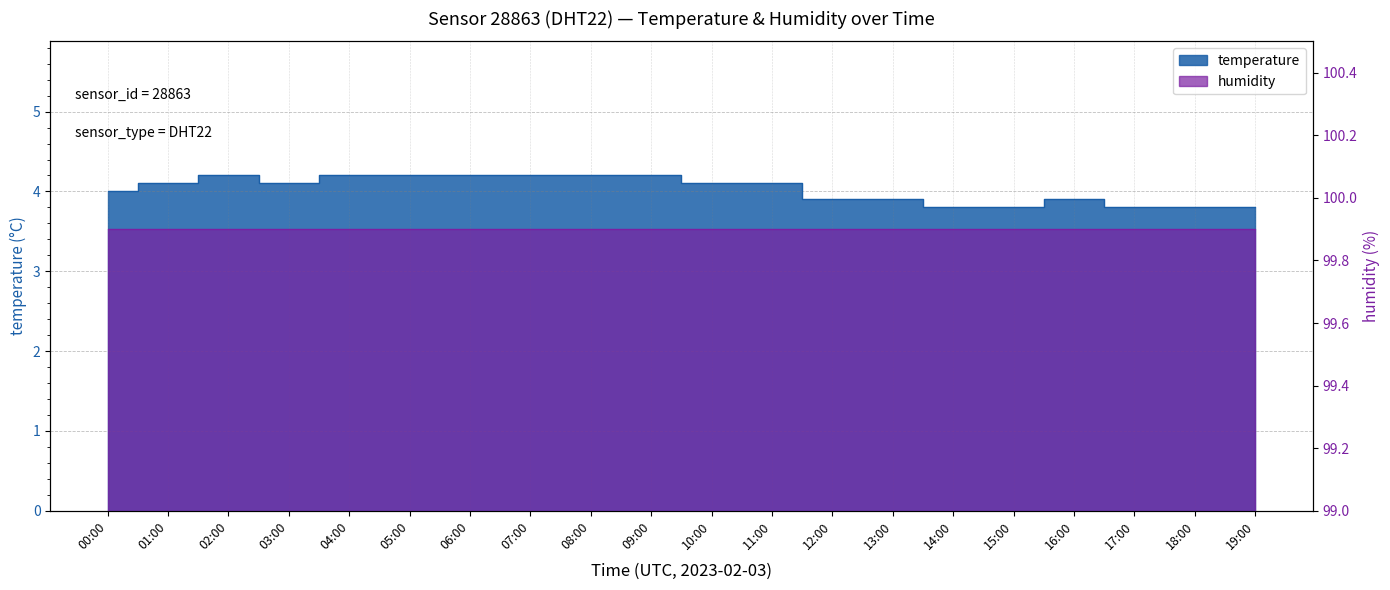

Count the values in the range 3 to 4.

9